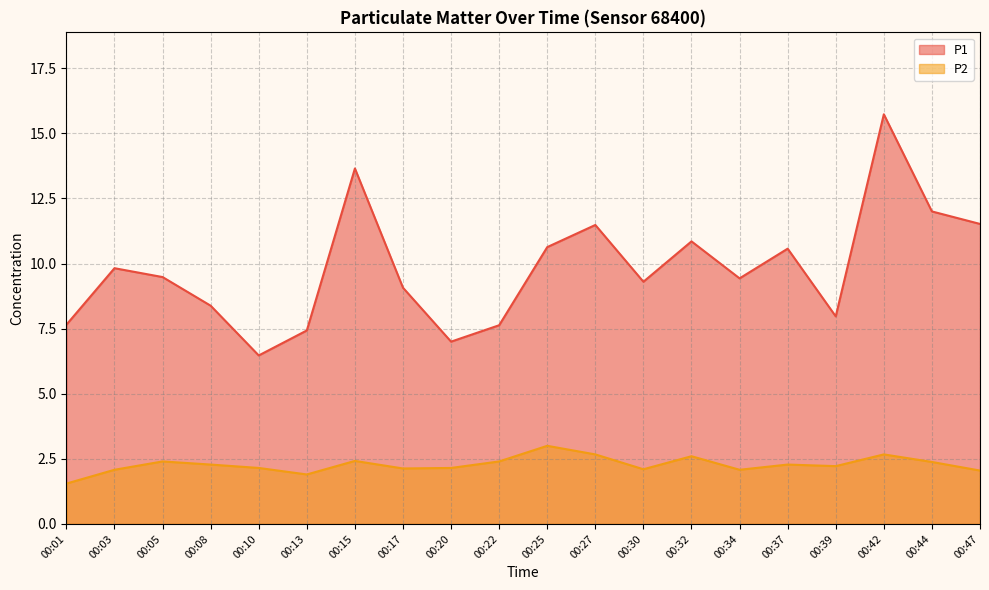

How many categories are shown in the chart?

20